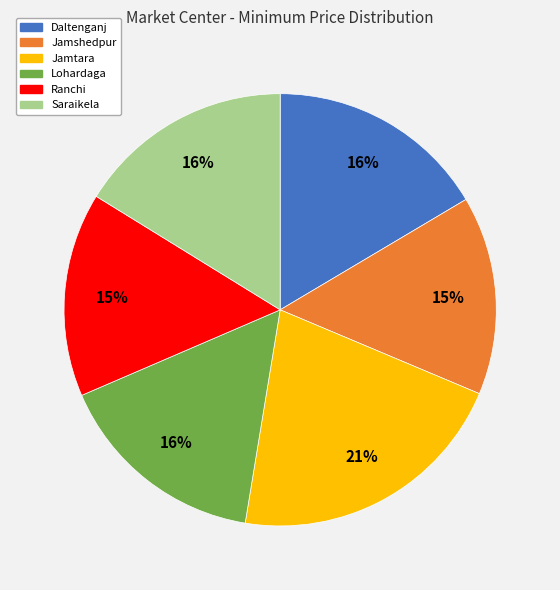

True or false: Jamshedpur accounts for 15% of the total.

True